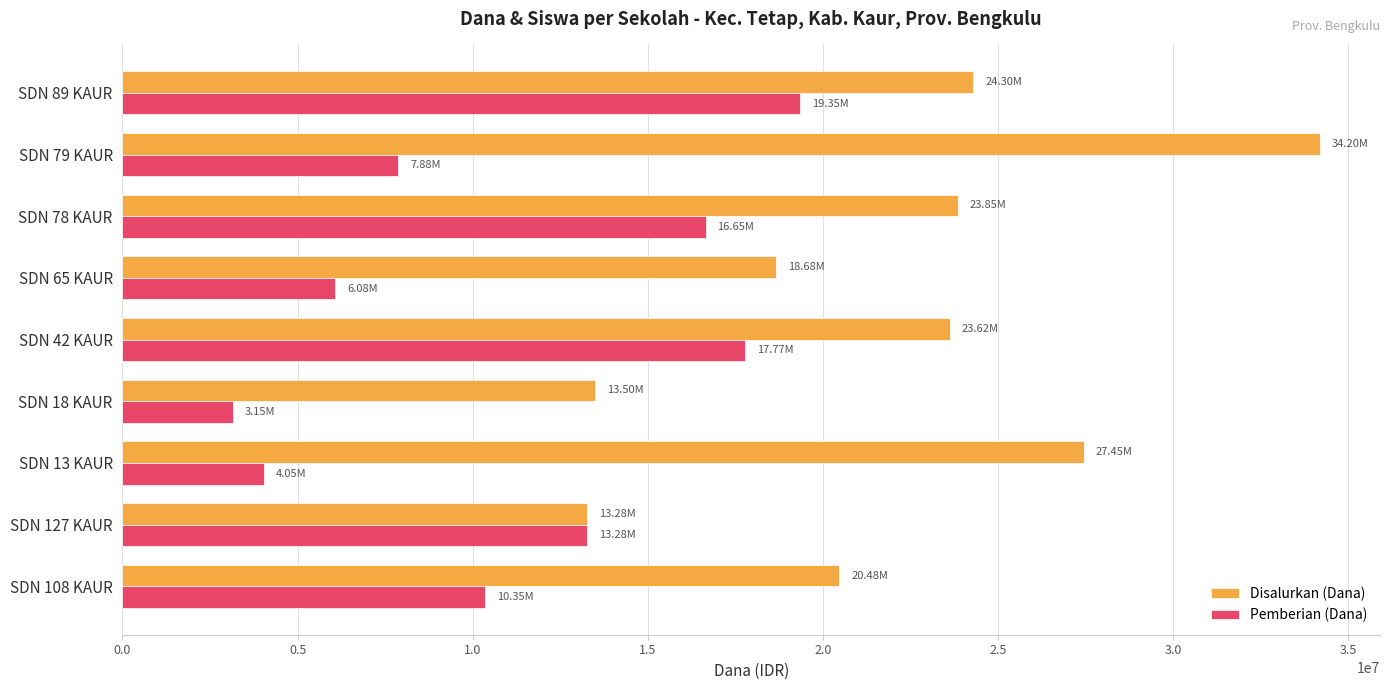

What are all the series names shown in the legend?

Disalurkan (Dana), Pemberian (Dana)